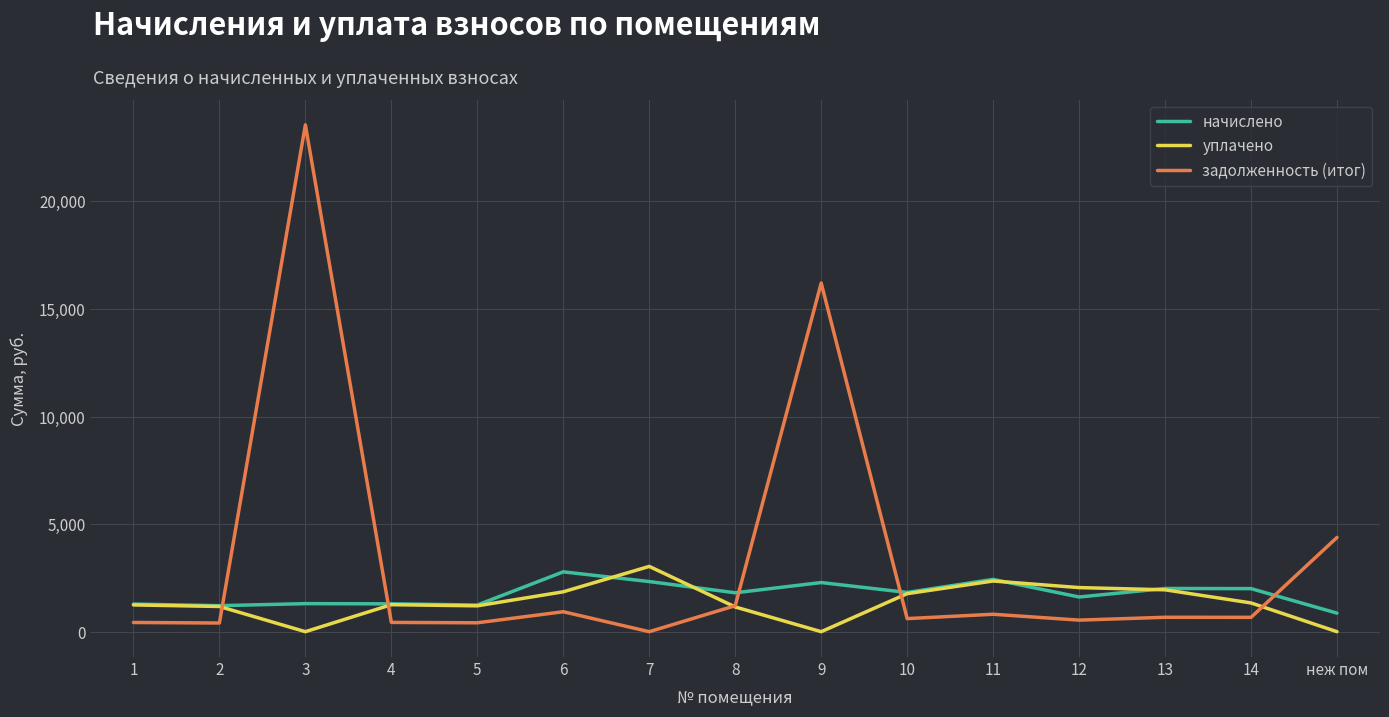

At how many categories does at least one series exceed 6289?

2